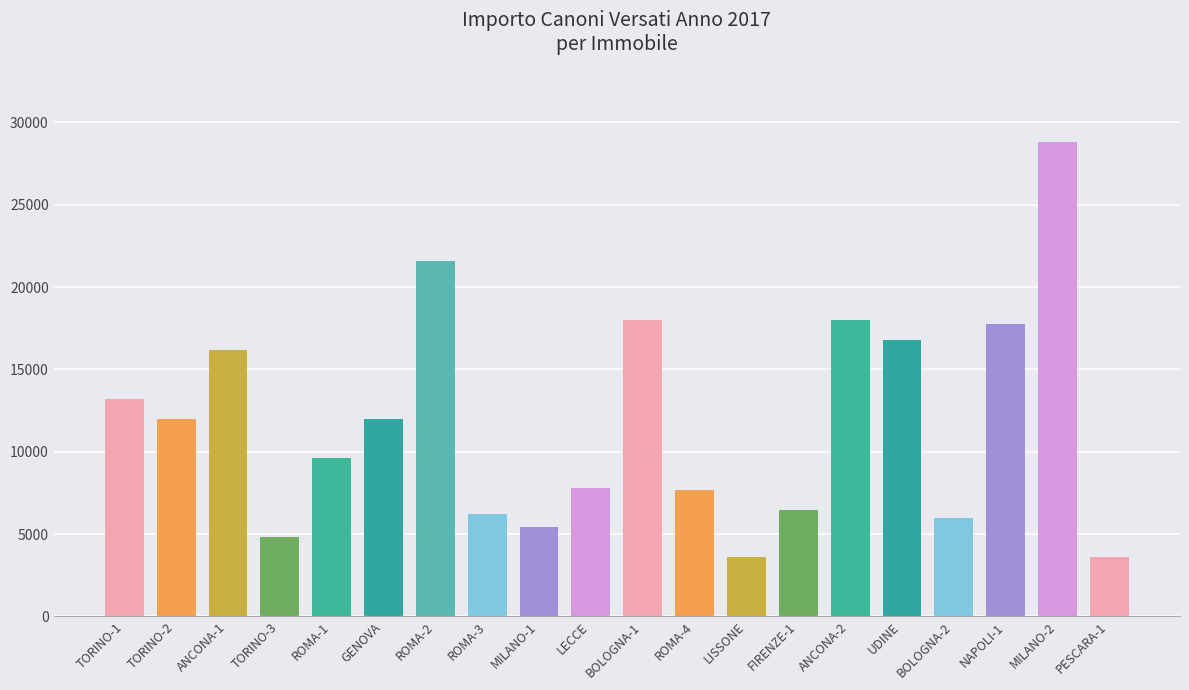

At which category does the chart reach its peak across all series?

MILANO-2